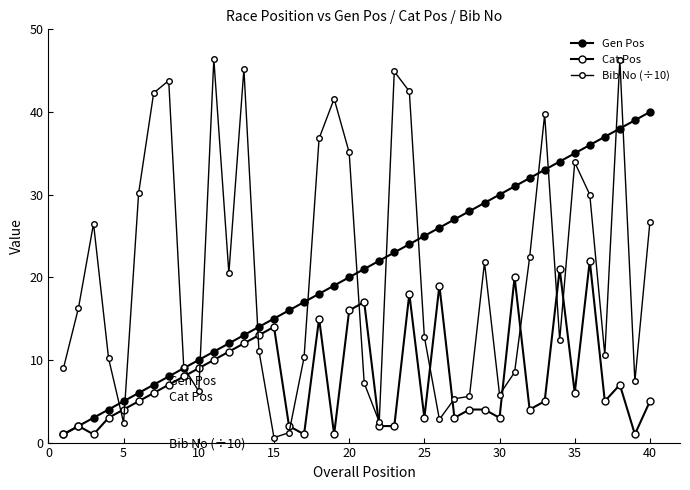

How many values in the Bib No (÷10) series are below 16?

20